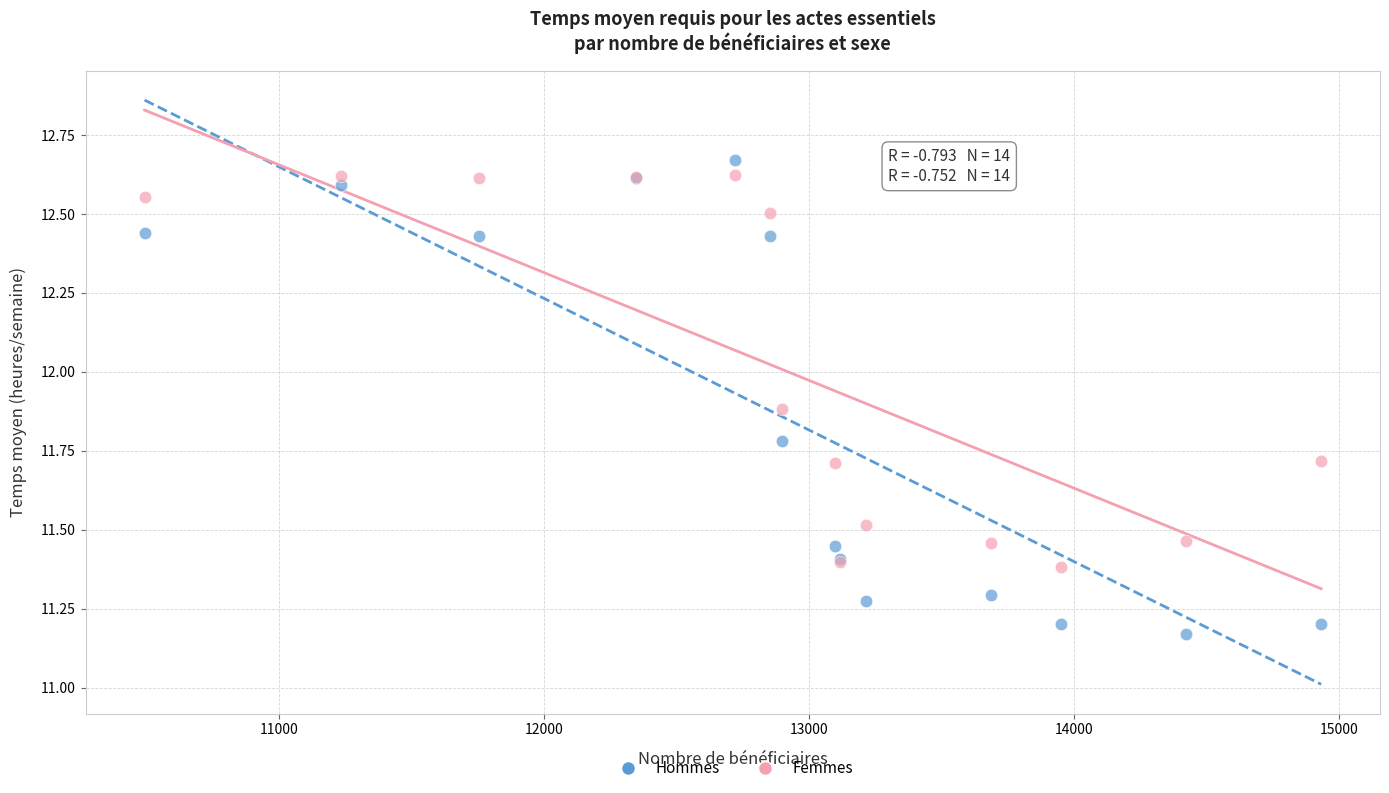

Which series contains the lowest Y value?

Hommes